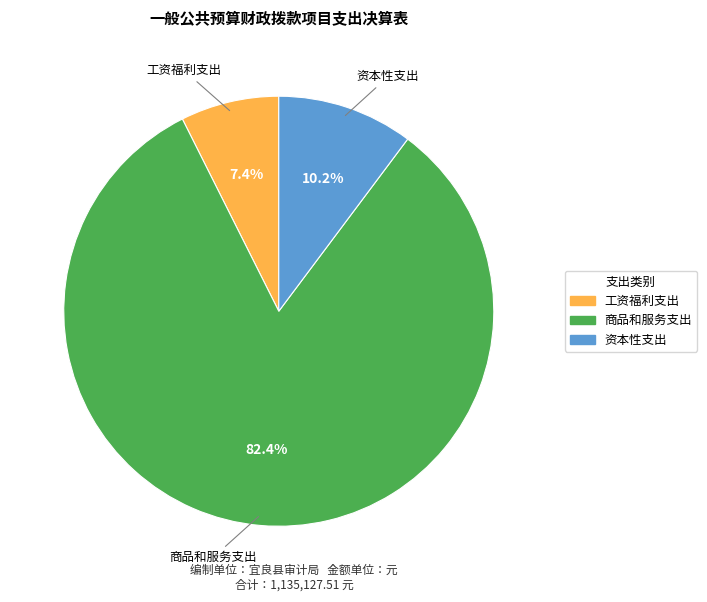

Count the number of slices in the pie.

3